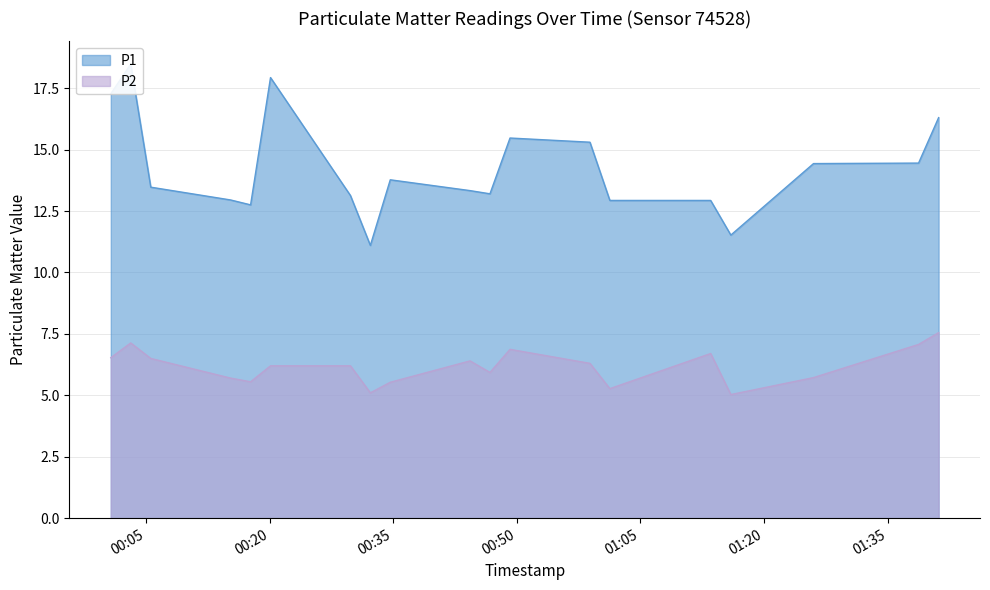

Does the chart have visible grid lines?

Yes